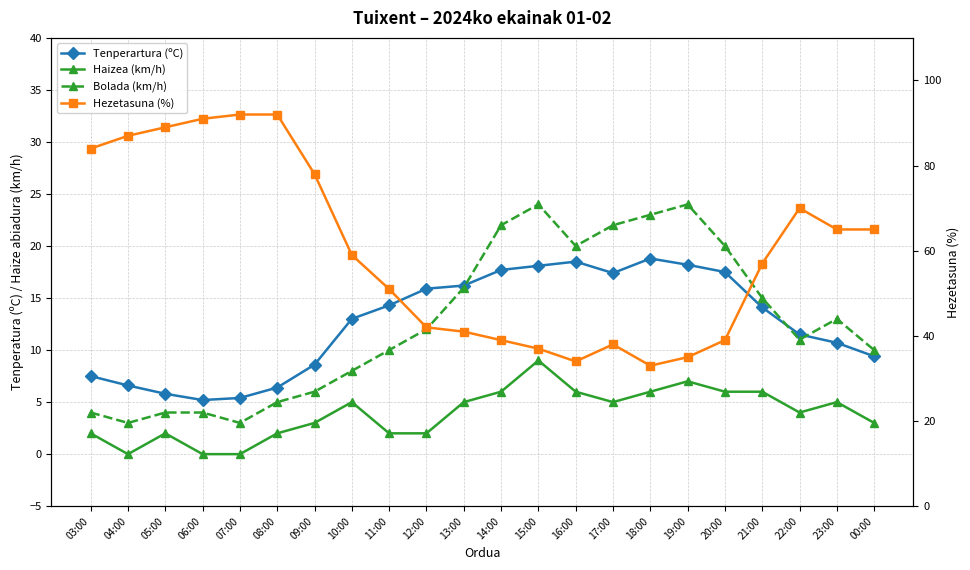

Reading right to left, transcribe all the data shown in this chart.

Tenperartura (ºC): 9.4	10.7	11.5	14.1	17.5	18.2	18.8	17.4	18.5	18.1	17.7	16.2	15.9	14.3	13.0	8.6	6.4	5.4	5.2	5.8	6.6	7.5
Haizea (km/h): 3.0	5.0	4.0	6.0	6.0	7.0	6.0	5.0	6.0	9.0	6.0	5.0	2.0	2.0	5.0	3.0	2.0	0.0	0.0	2.0	0.0	2.0
Bolada (km/h): 10.0	13.0	11.0	15.0	20.0	24.0	23.0	22.0	20.0	24.0	22.0	16.0	12.0	10.0	8.0	6.0	5.0	3.0	4.0	4.0	3.0	4.0
Hezetasuna (%): 65.0	65.0	70.0	57.0	39.0	35.0	33.0	38.0	34.0	37.0	39.0	41.0	42.0	51.0	59.0	78.0	92.0	92.0	91.0	89.0	87.0	84.0